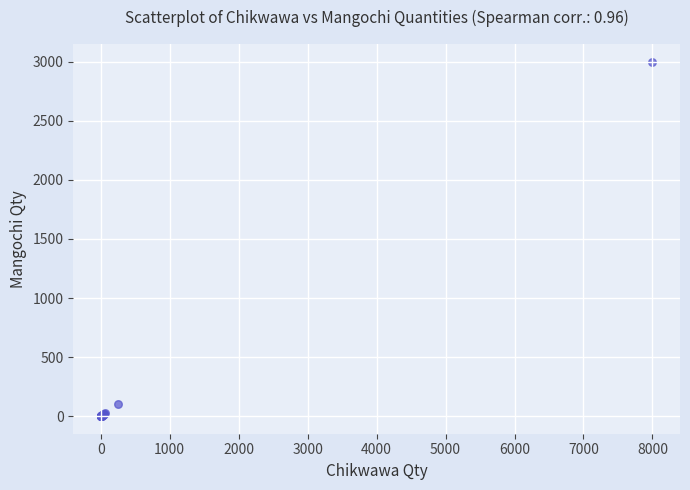

What Y value in the scatter plot is closest to 1500?

100